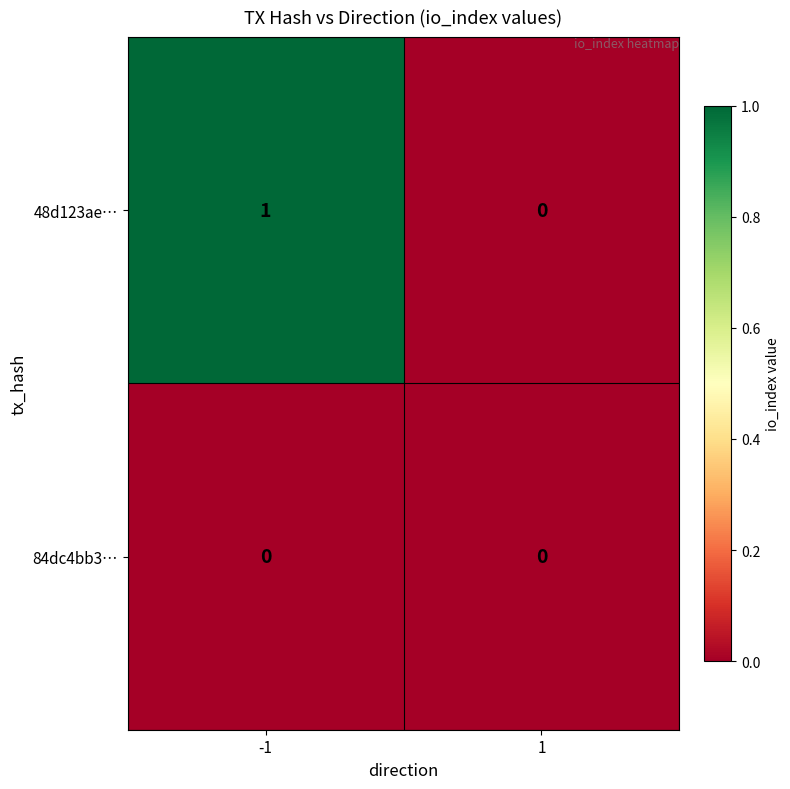

List the series in order of their overall mean, highest first.

48d123ae…, 84dc4bb3…